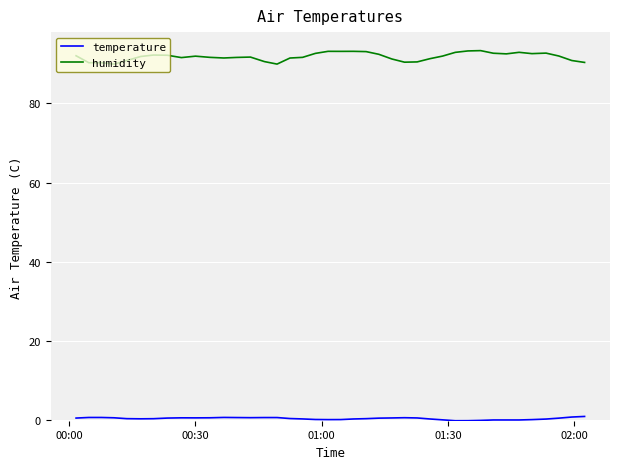

List the series in order of their overall mean, lowest first.

temperature, humidity